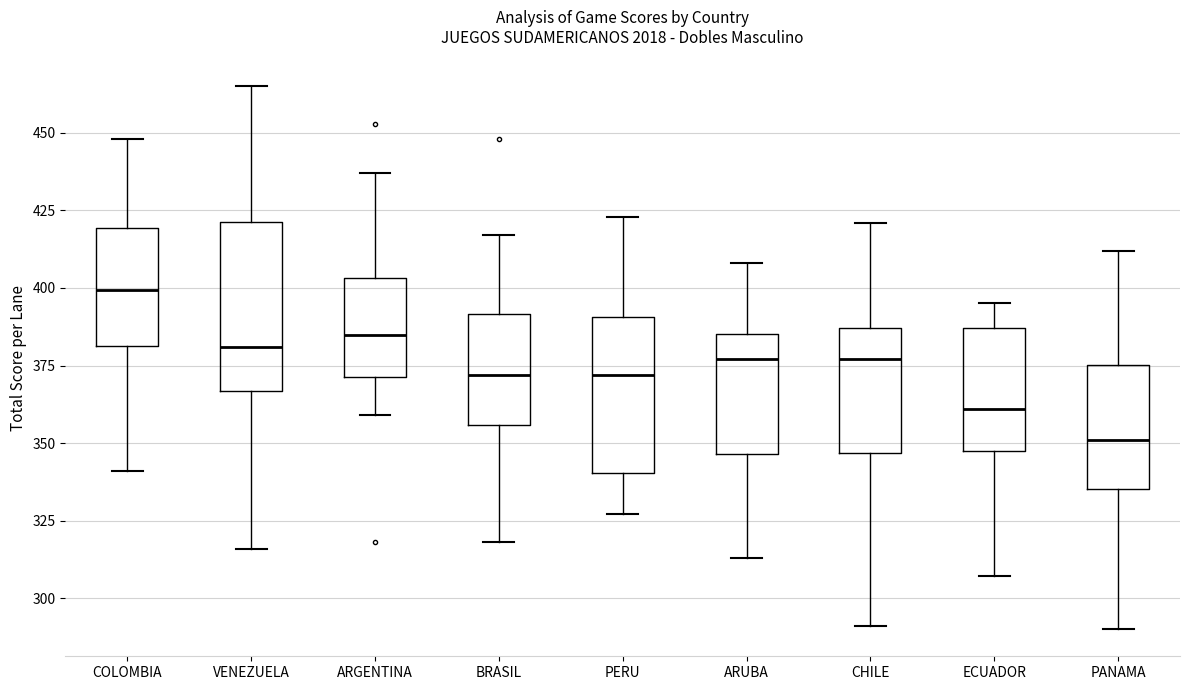

Where does the lower whisker of the box for BRASIL end on the y-axis? The values are not printed on the chart, so give them approximately, as read against the axis.

320